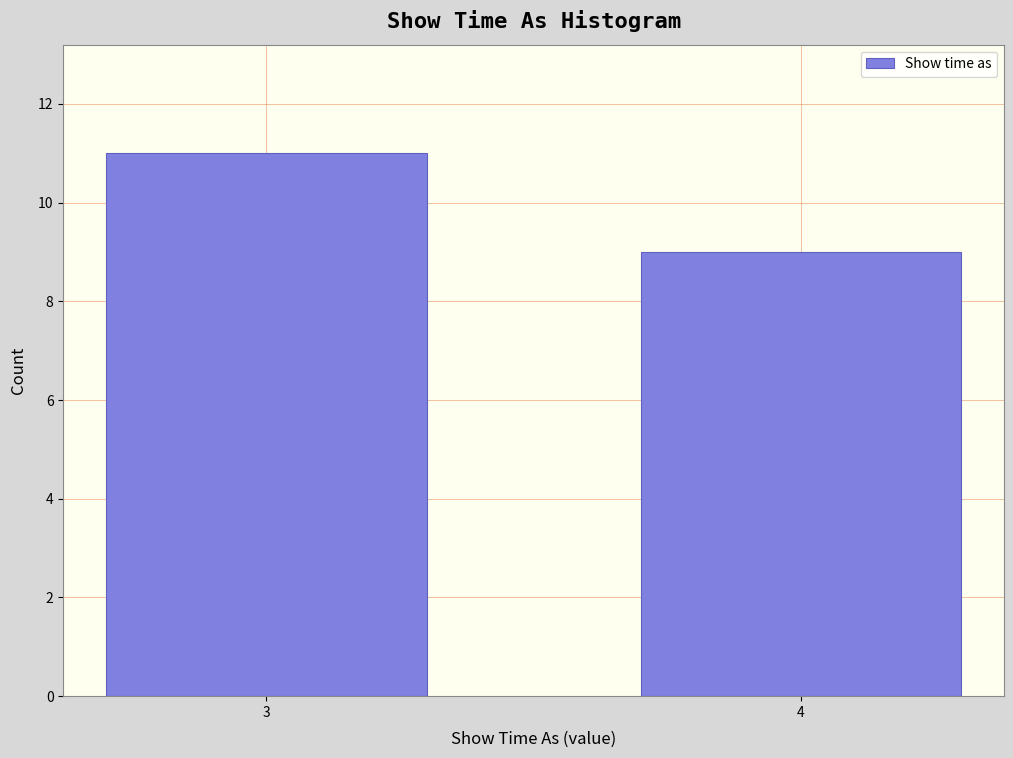

Reading right to left, extract all data points from this chart.

9	11